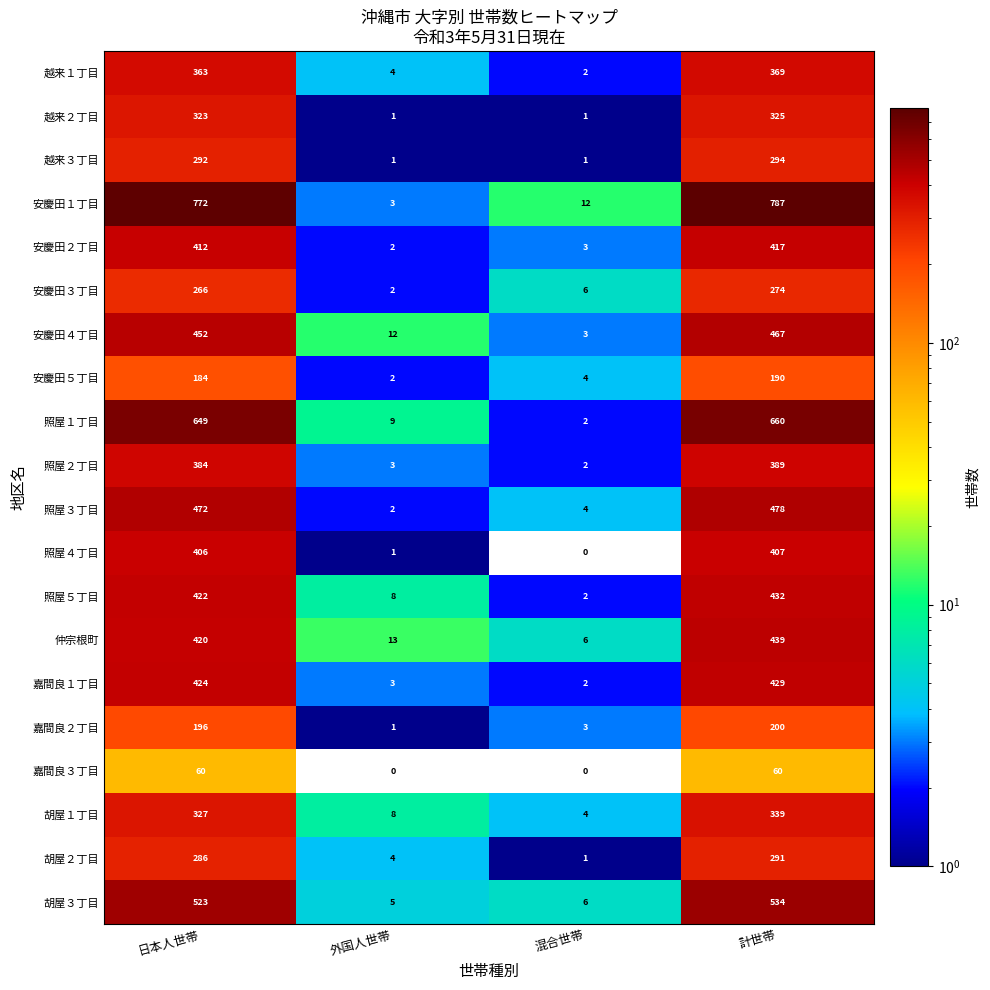

What is the spread (max minus min) of values at 混合世帯?

12